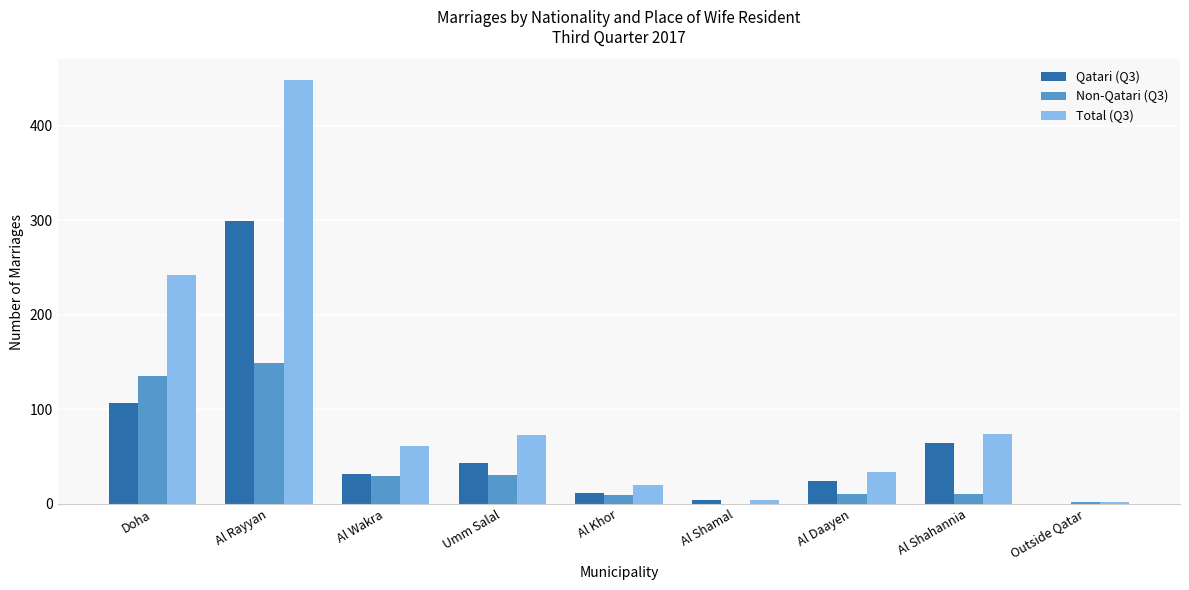

What is the total value across all series at Umm Salal?

146